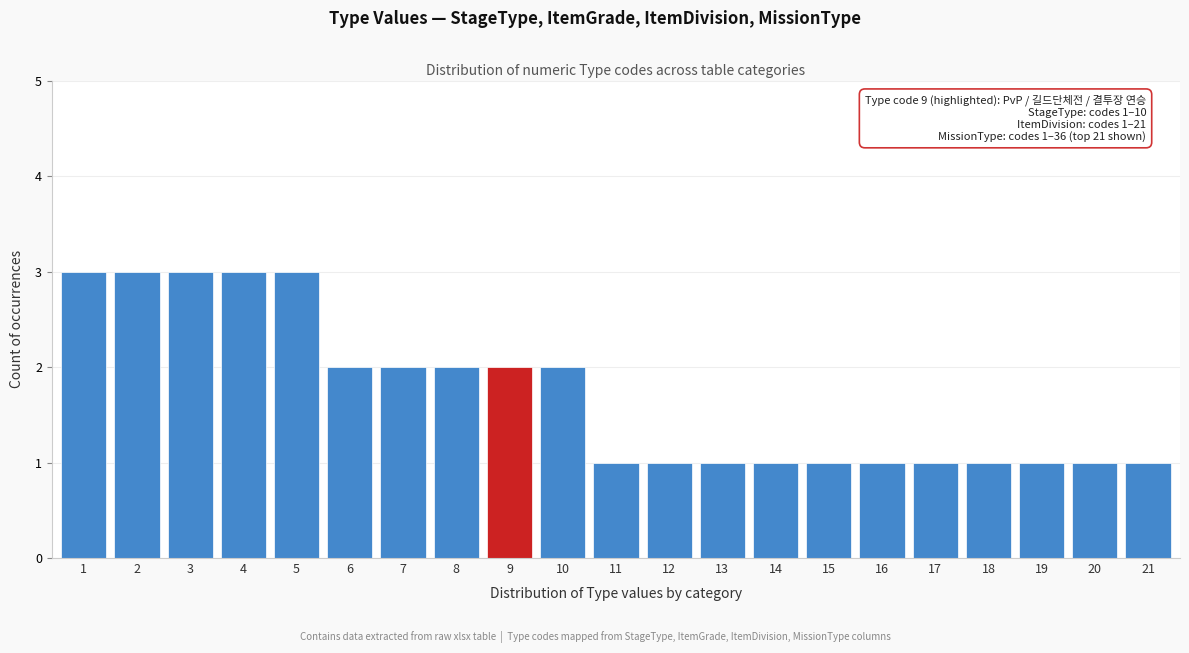

Reading left to right, what are all the values shown in this chart?

3	3	3	3	3	2	2	2	2	2	1	1	1	1	1	1	1	1	1	1	1